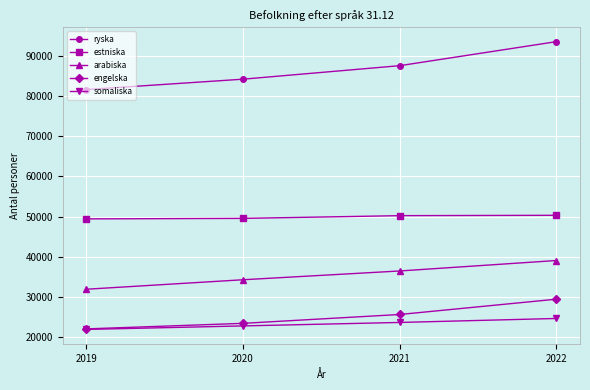

Which category has the highest value across all series?

2022